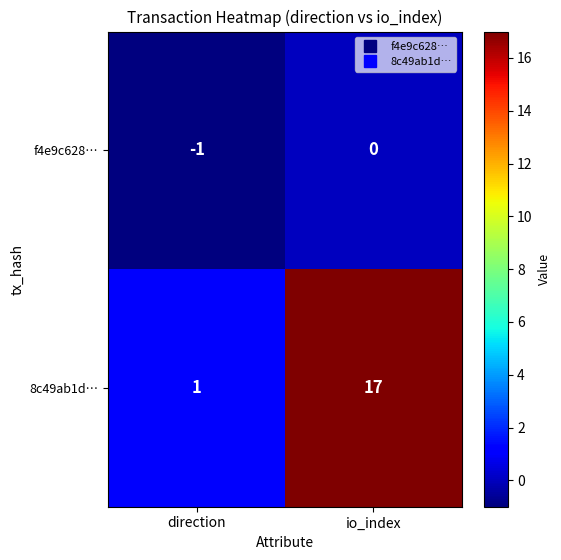

Is it true that 8c49ab1d… equals 26 at io_index?

False